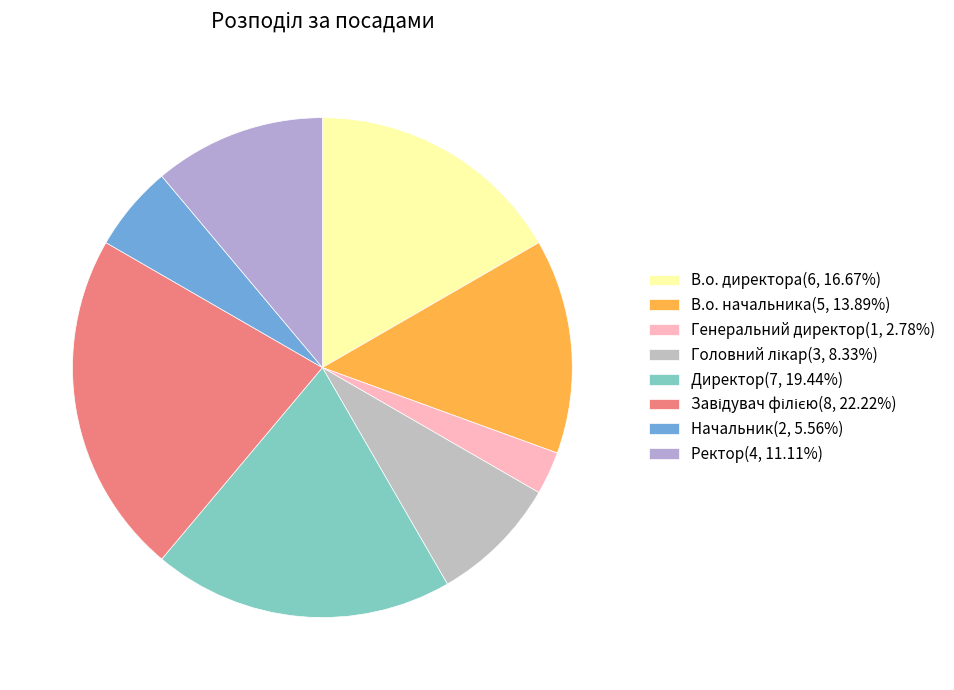

To the nearest percent, what is the difference between the Директор and Начальник slice percentages?

14%